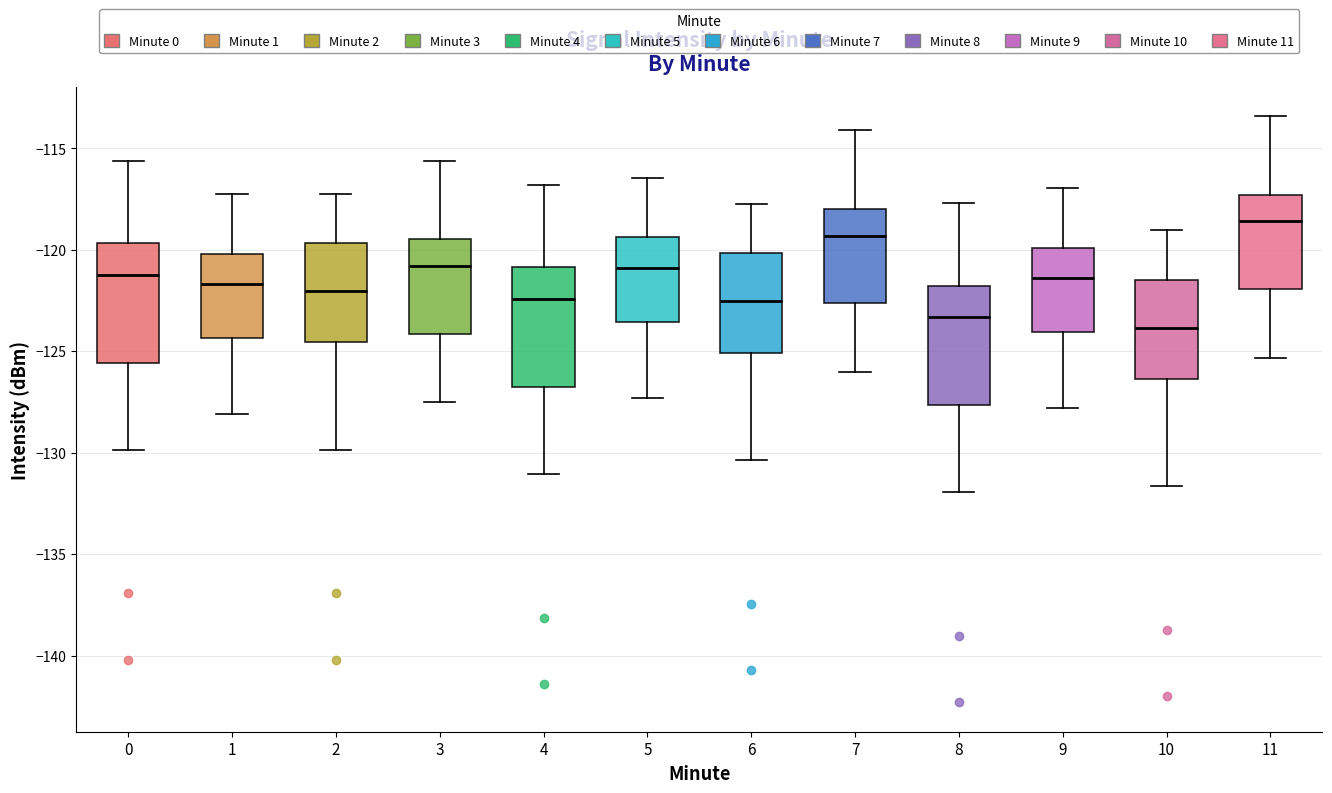

Reading left to right, transcribe this box plot: for each box, give where its median line is, the range the box spans, and where its two whiskers end, as read against the y-axis. The values are not printed on the chart, so give them approximately, as read against the axis.

0: median -121.0, box -125.5 to -119.5, whiskers -130.0 to -115.5
1: median -121.5, box -124.5 to -120.0, whiskers -128.0 to -117.0
2: median -122.0, box -124.5 to -119.5, whiskers -130.0 to -117.0
3: median -121.0, box -124.0 to -119.5, whiskers -127.5 to -115.5
4: median -122.5, box -127.0 to -121.0, whiskers -131.0 to -117.0
5: median -121.0, box -123.5 to -119.5, whiskers -127.5 to -116.5
6: median -122.5, box -125.0 to -120.0, whiskers -130.5 to -117.5
7: median -119.5, box -122.5 to -118.0, whiskers -126.0 to -114.0
8: median -123.5, box -127.5 to -122.0, whiskers -132.0 to -117.5
9: median -121.5, box -124.0 to -120.0, whiskers -128.0 to -117.0
10: median -124.0, box -126.5 to -121.5, whiskers -131.5 to -119.0
11: median -118.5, box -122.0 to -117.5, whiskers -125.5 to -113.5